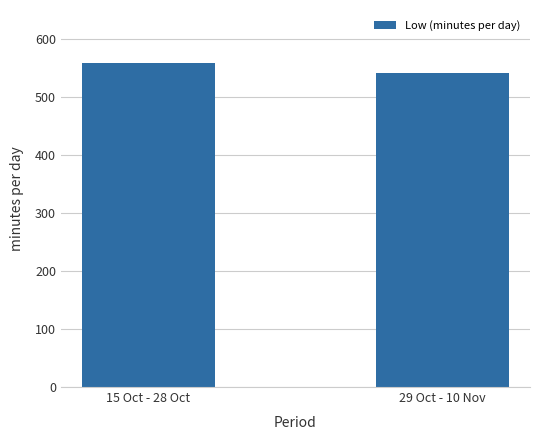

List the labels in order of value, largest first.

15 Oct - 28 Oct, 29 Oct - 10 Nov